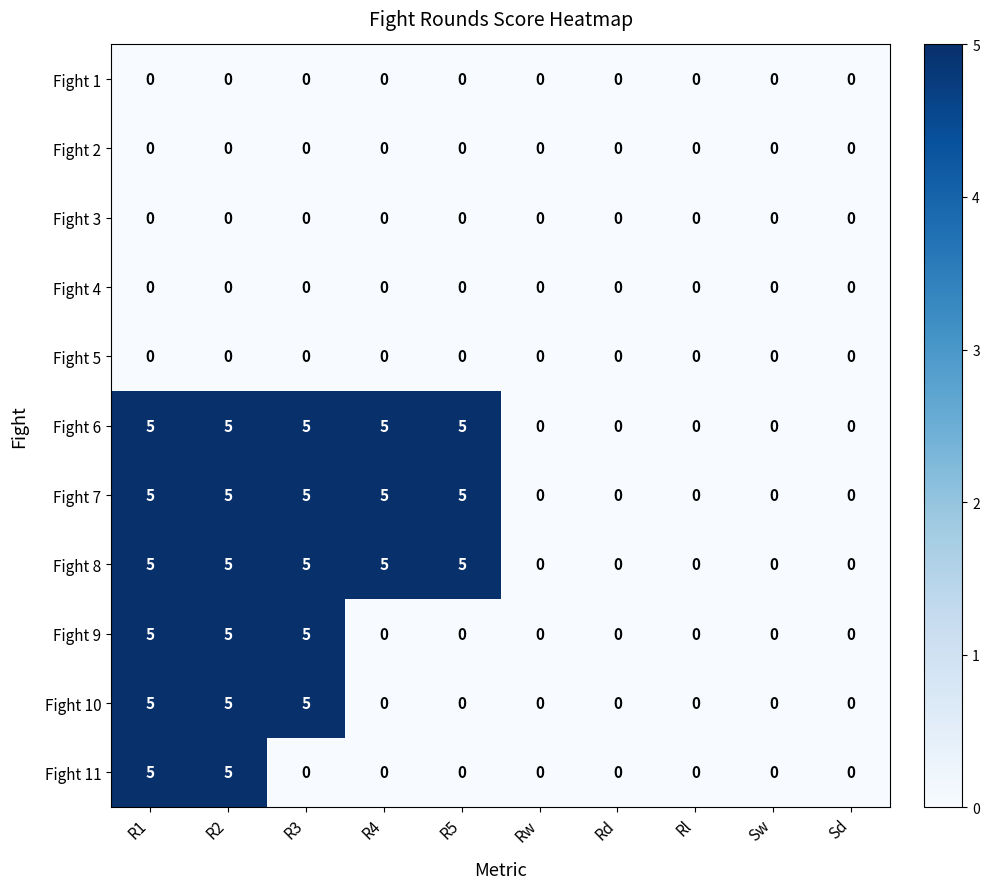

What is the greatest value displayed?

5